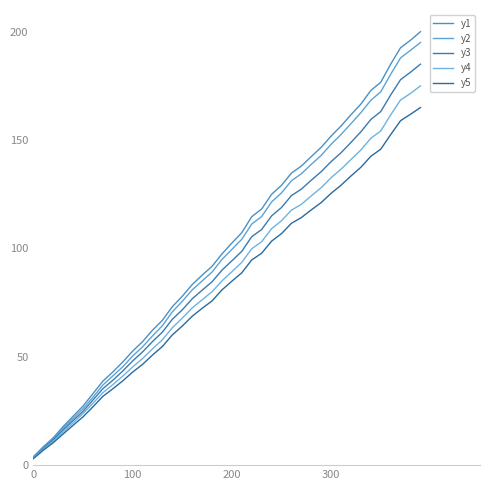

Does the chart display data point markers on the line(s)?

No